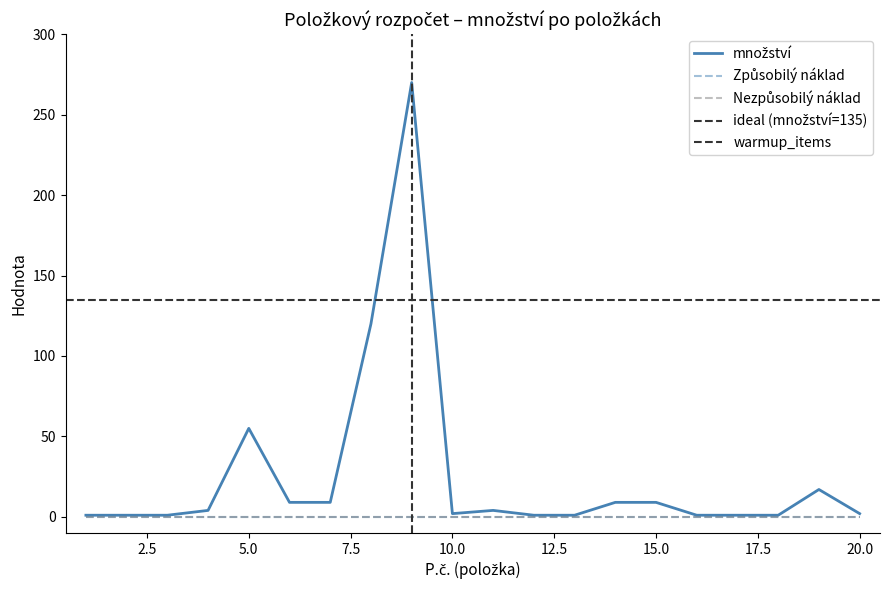

Is the value of Způsobilý náklad at 17 greater than the value of Nezpůsobilý náklad at 16?

No